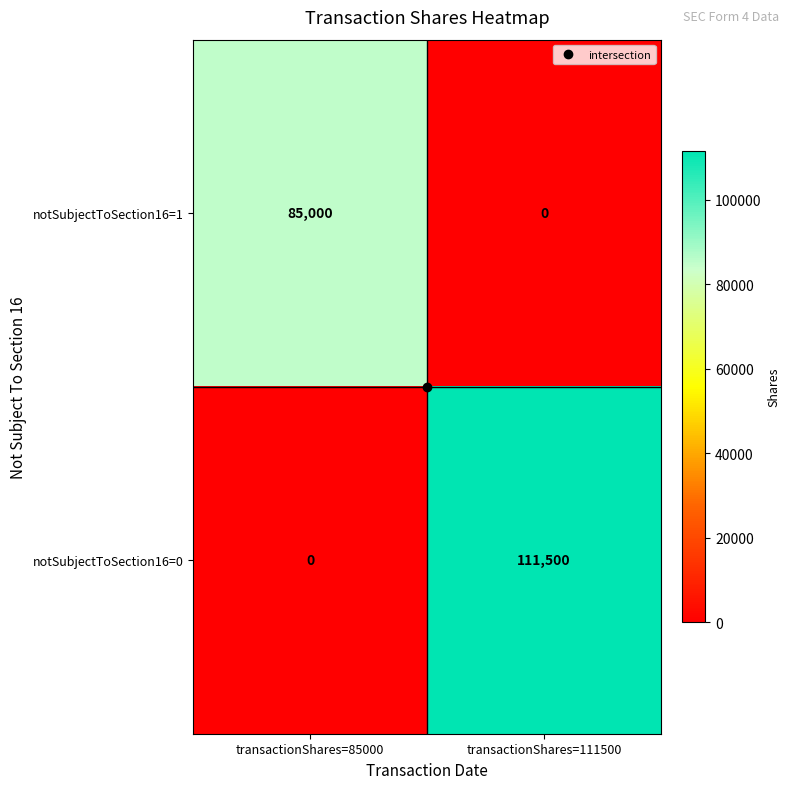

What is the difference between the notSubjectToSection16=0 values at transactionShares=85000 and transactionShares=111500?

111500